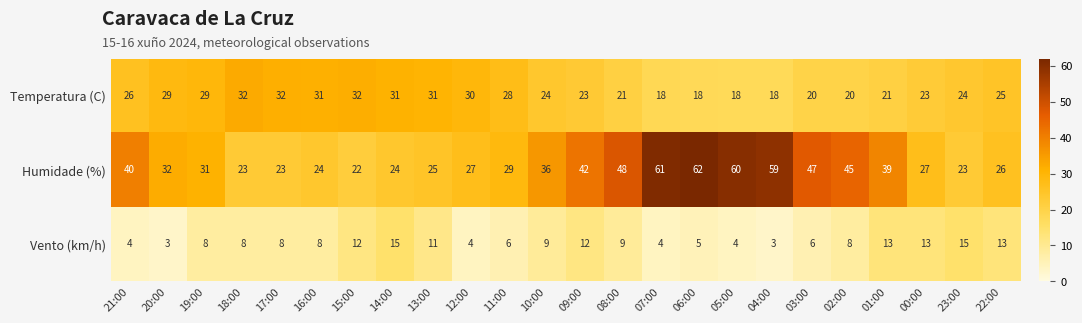

Is it true that Humidade (%) equals 48 at 08:00?

True